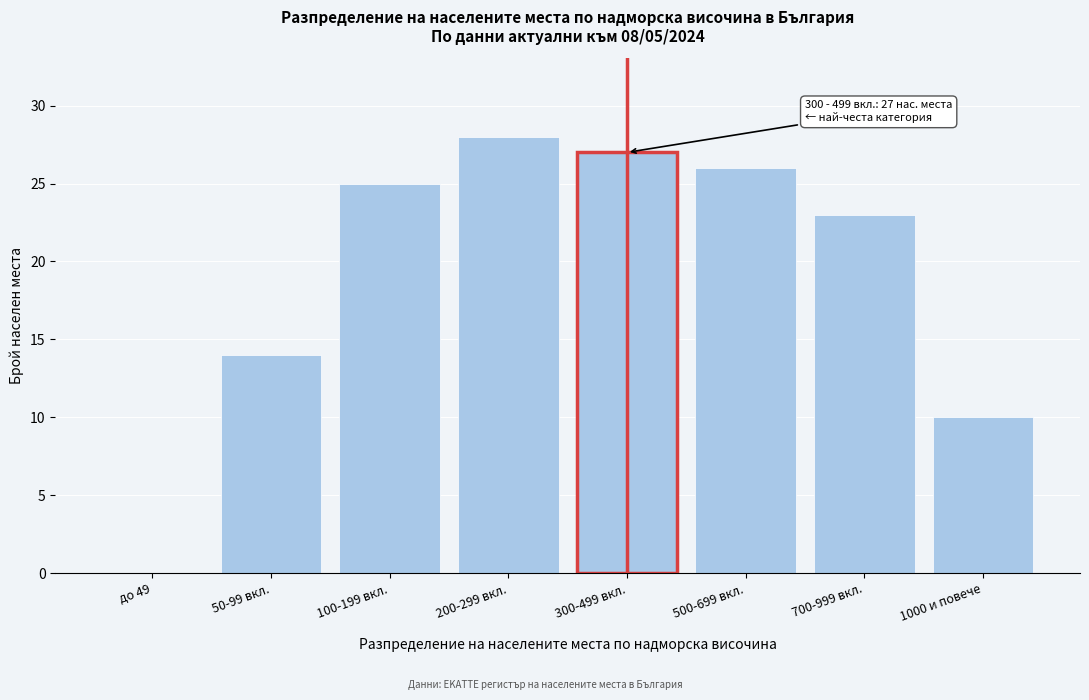

Reading right to left, list all the values displayed in this chart.

1000 и повече=10	700-999 вкл.=23	500-699 вкл.=26	300-499 вкл.=27	200-299 вкл.=28	100-199 вкл.=25	50-99 вкл.=14	до 49=0